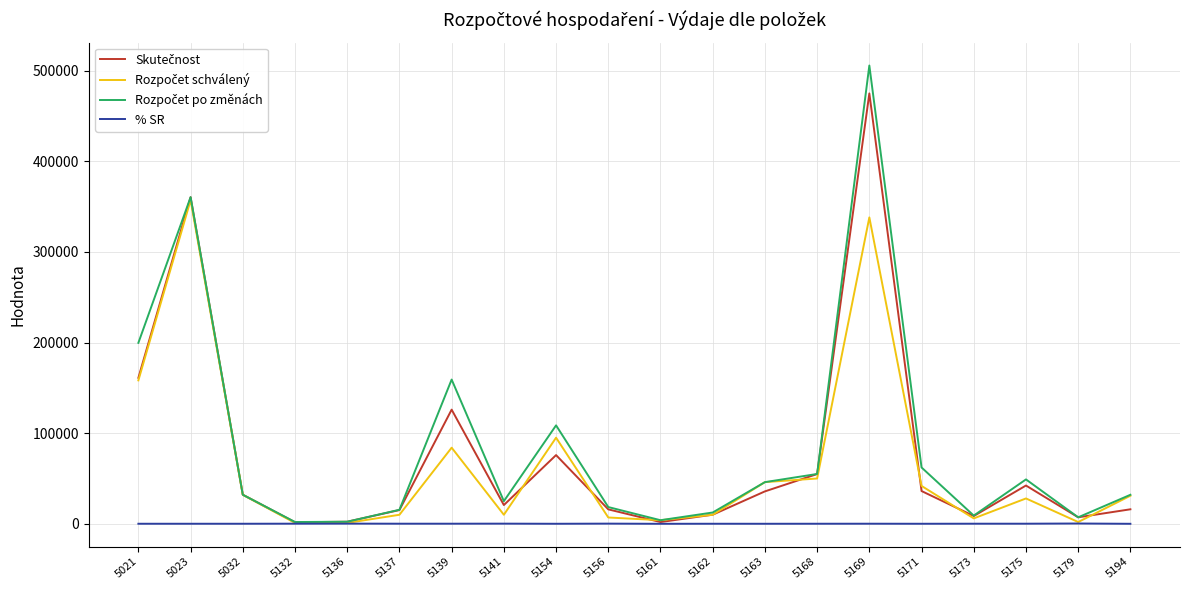

What is the difference between the % SR values at 5194 and 5175?

99.2